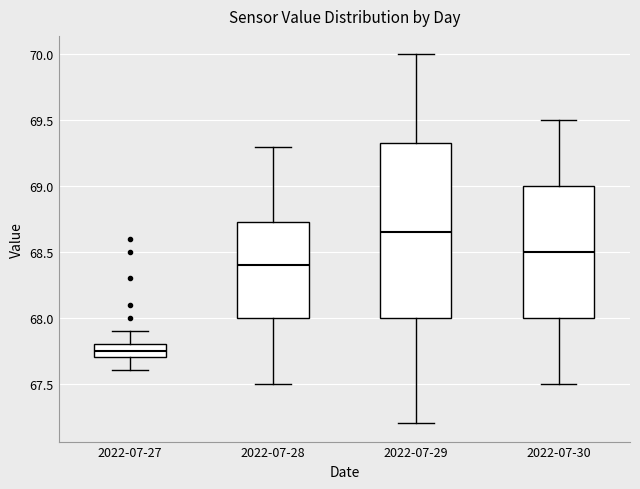

Which box has the lowest median line?

2022-07-27